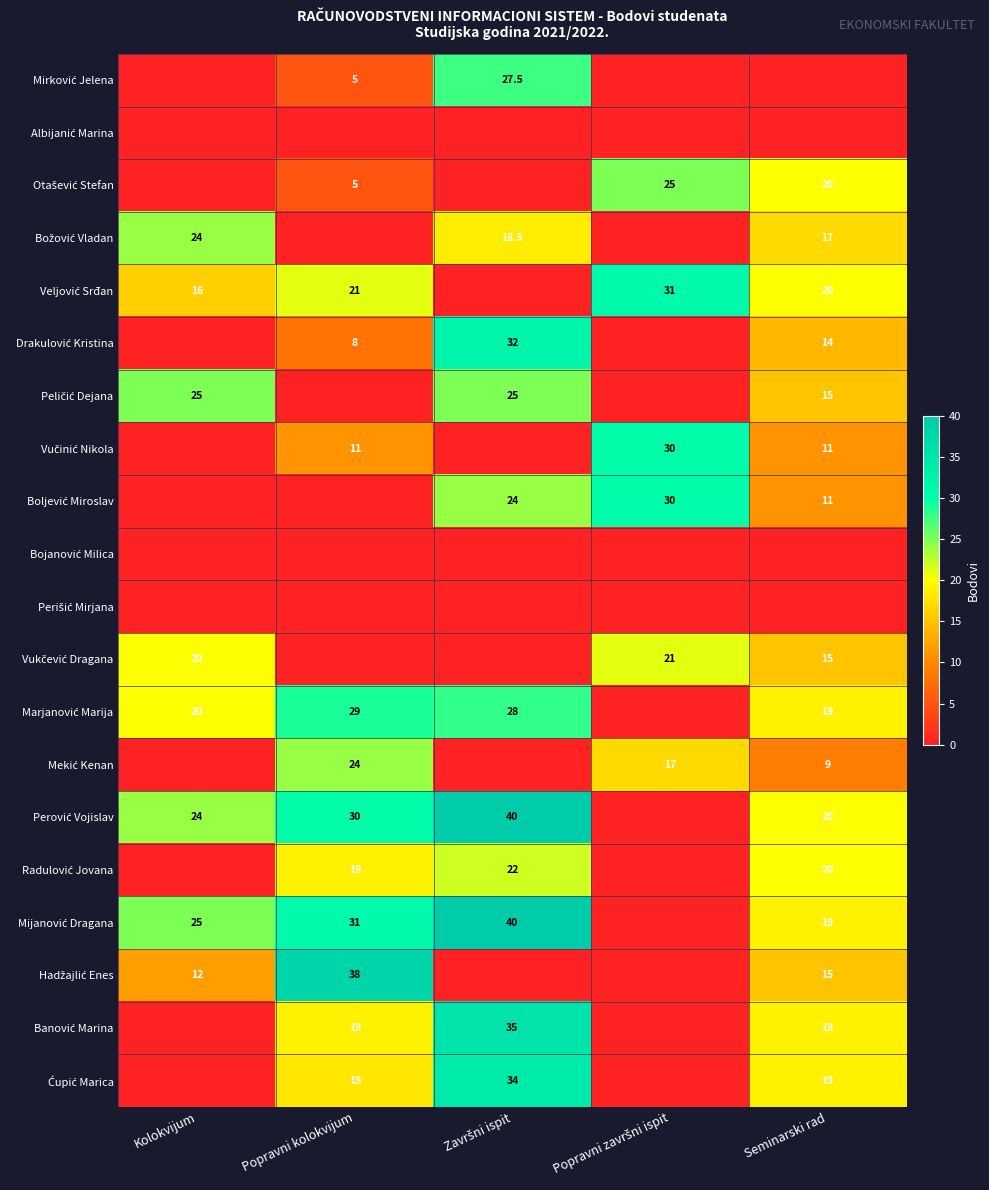

Which series changed the most between Popravni kolokvijum and Završni ispit?

Hadžajlić Enes